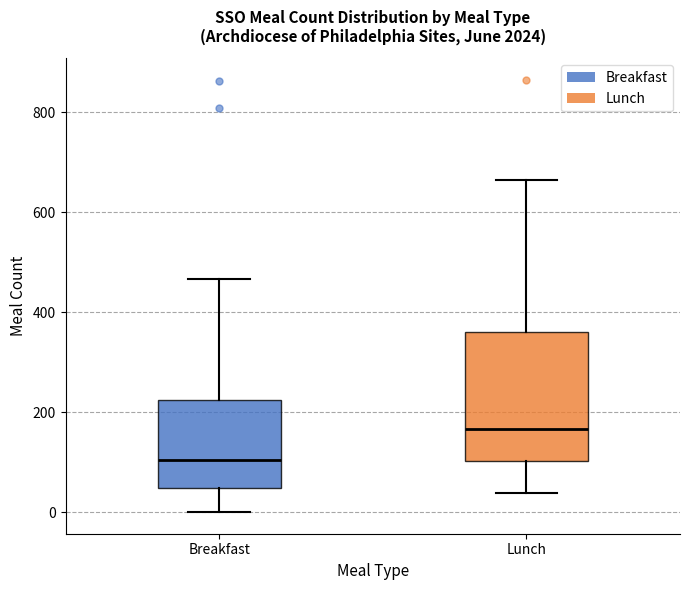

Comparing the boxes themselves (not the whiskers), which one is the tallest?

Lunch